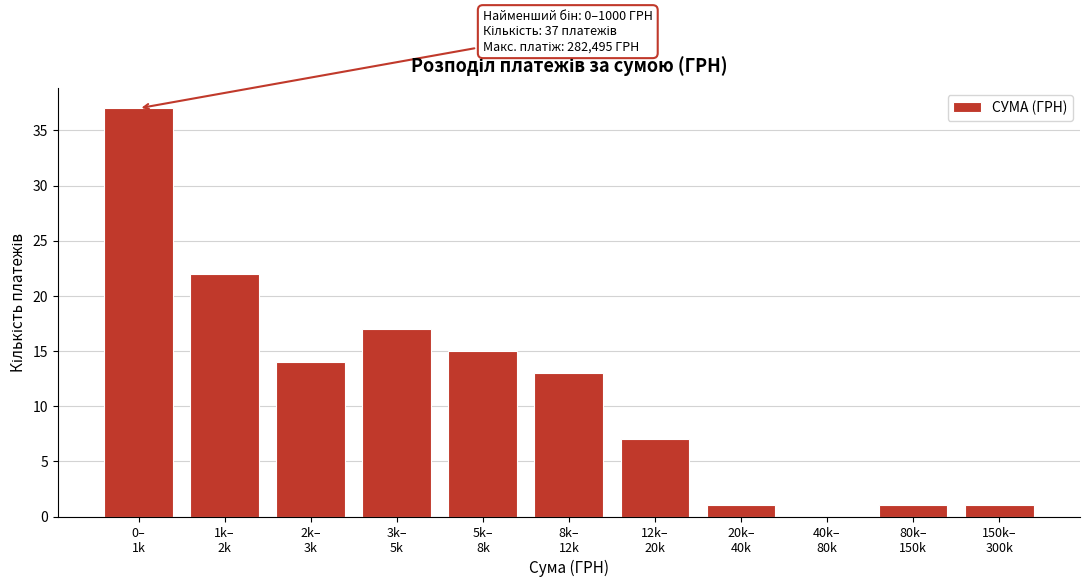

What is the sum of all values?

128